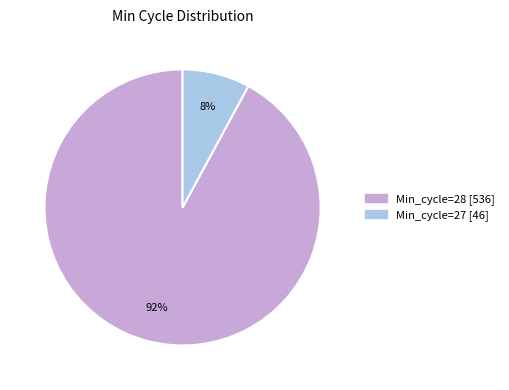

How many segments does this pie chart have?

2